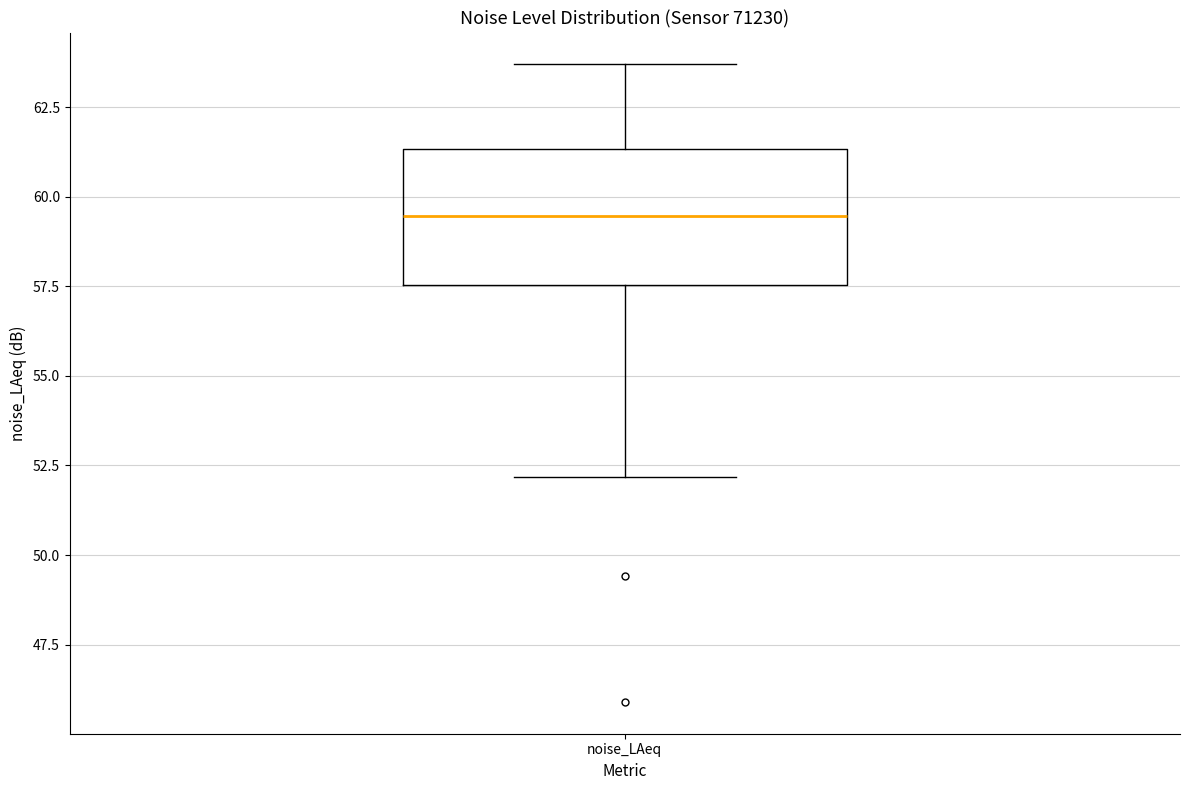

Where does the lower whisker of the box for noise_LAeq end on the y-axis? The values are not printed on the chart, so give them approximately, as read against the axis.

52.0